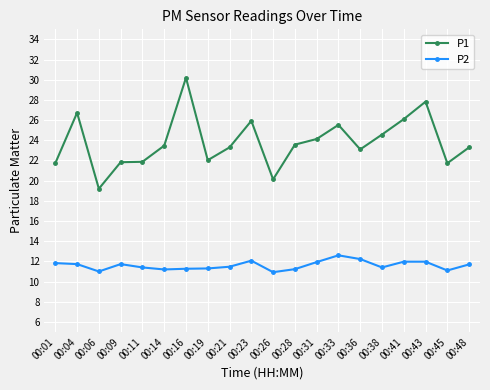

How many lines are shown in the chart?

2